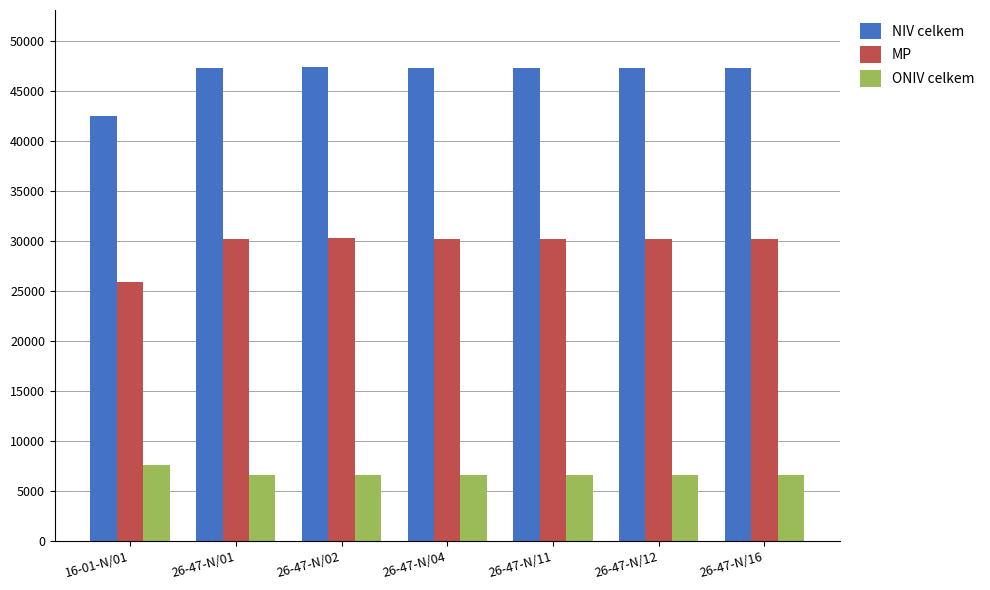

What is the difference between the maximum and minimum values in the NIV celkem series?

4867